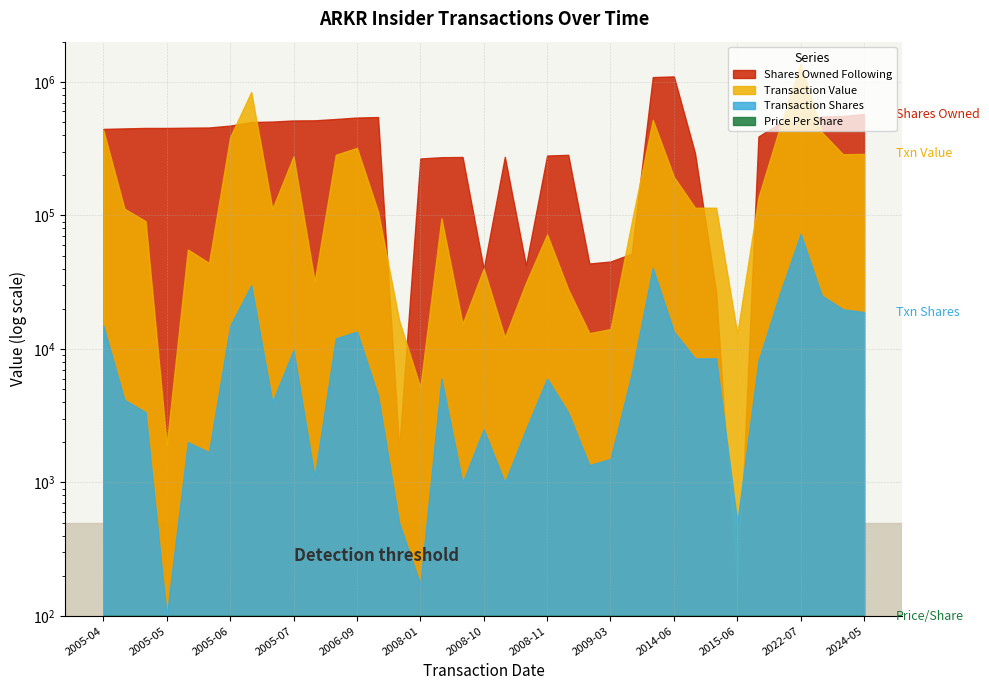

True or false: Transaction Value has a value of 721644 at 2022-06-24.

False